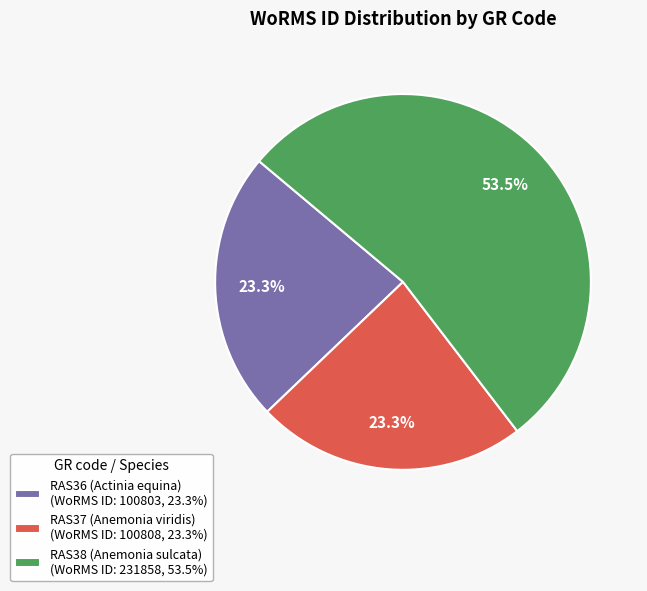

What is the ratio of the value at RAS36 (Actinia equina) (WoRMS ID: 100803, 23.3%) to the value at RAS37 (Anemonia viridis) (WoRMS ID: 100808, 23.3%)?

1.0